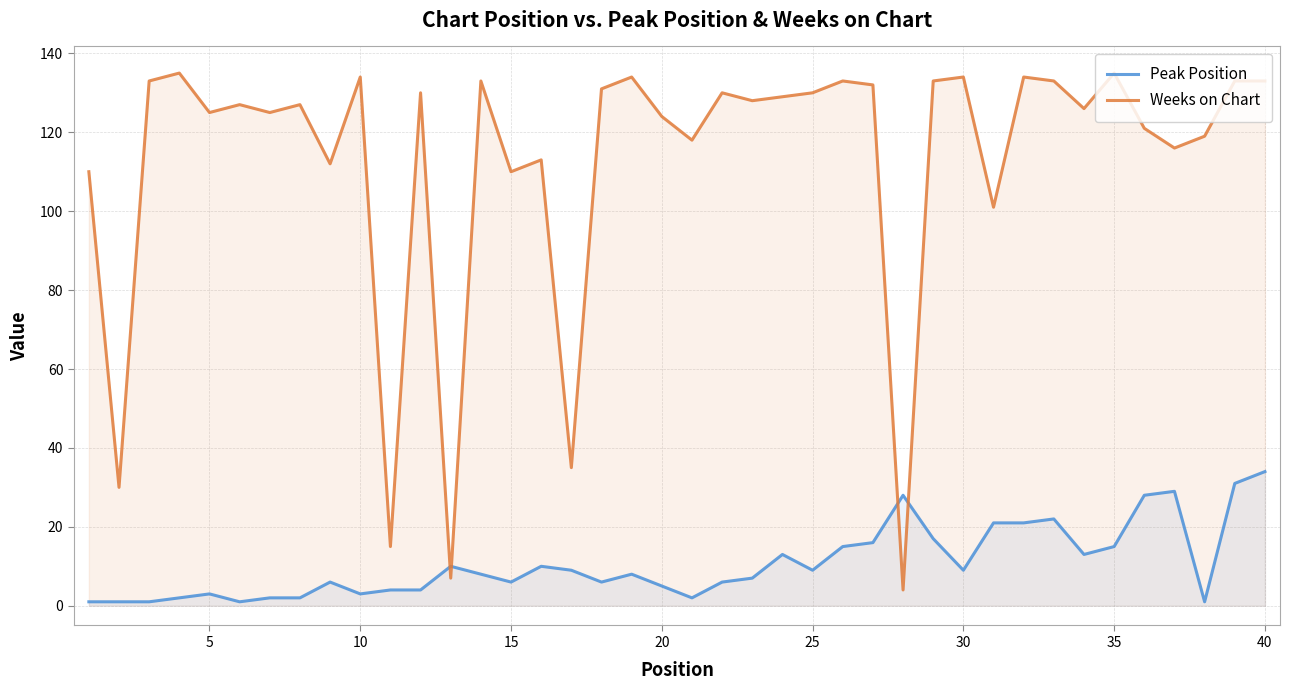

The value of Peak Position at 10 is 3. True or false?

True